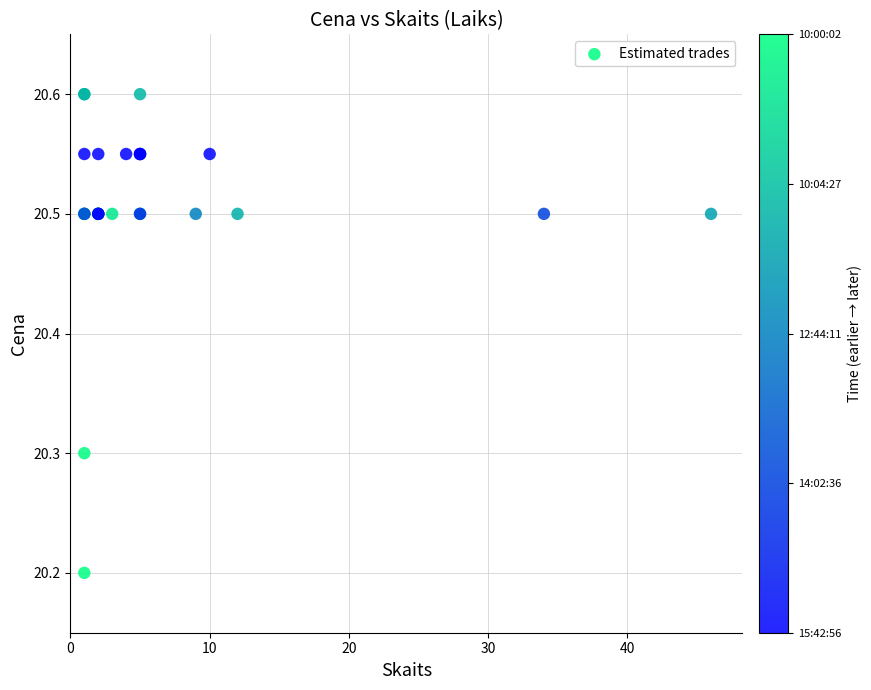

What Y value in the scatter plot is closest to 20?

20.2